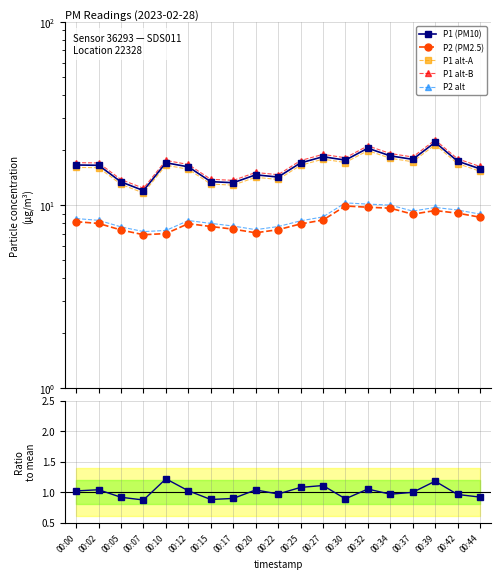

Between 00:05 and 00:20, which series saw the biggest shift?

P1 alt-B